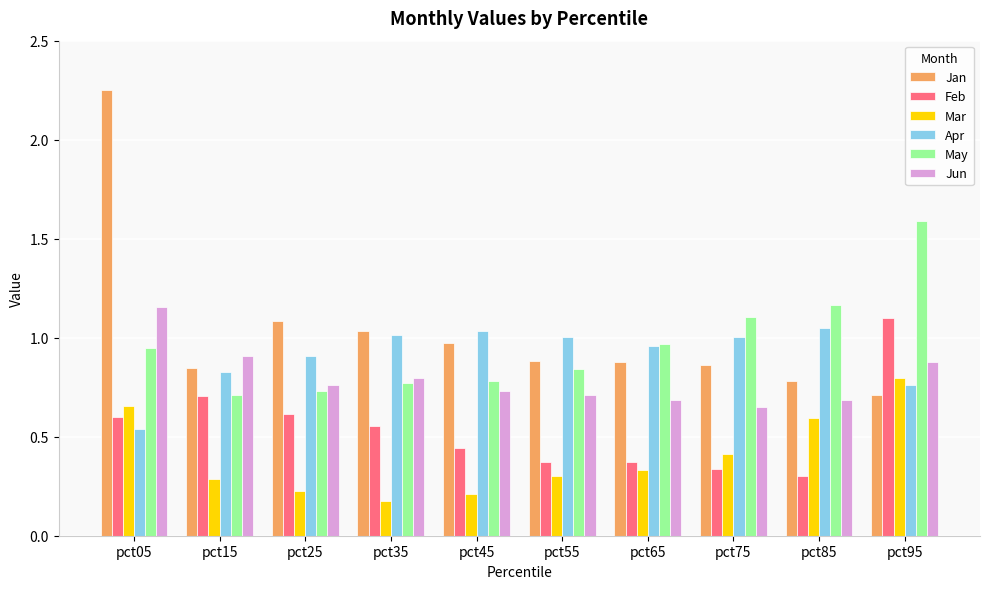

The value of Jun at pct45 is 0.7. True or false?

True